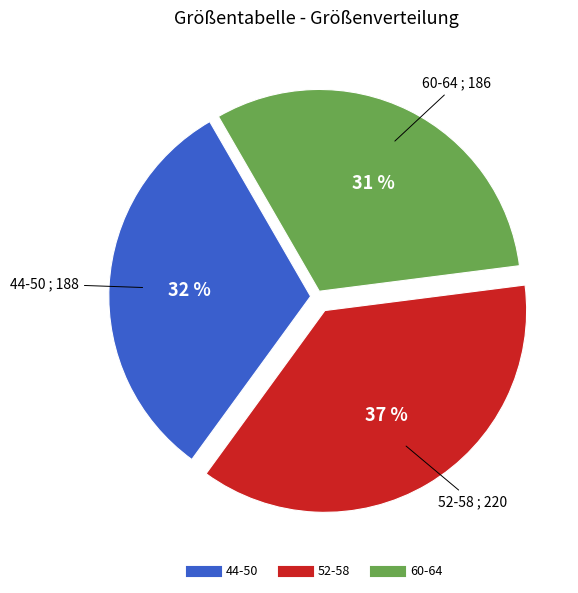

To the nearest percent, what is the average slice percentage?

33%